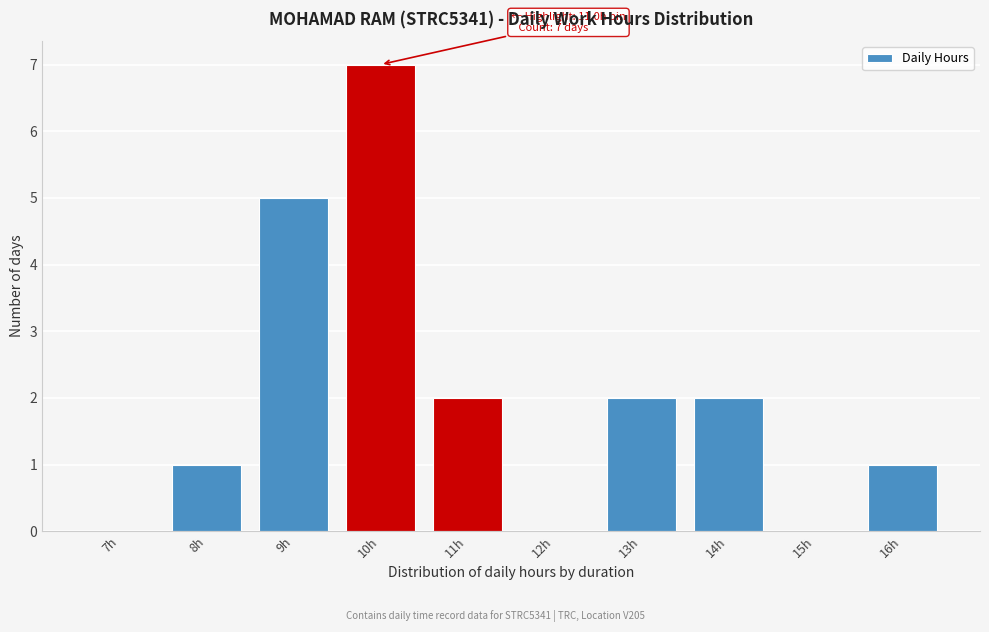

Reading left to right, transcribe all the data shown in this chart.

7h=0	8h=1	9h=5	10h=7	11h=2	12h=0	13h=2	14h=2	15h=0	16h=1